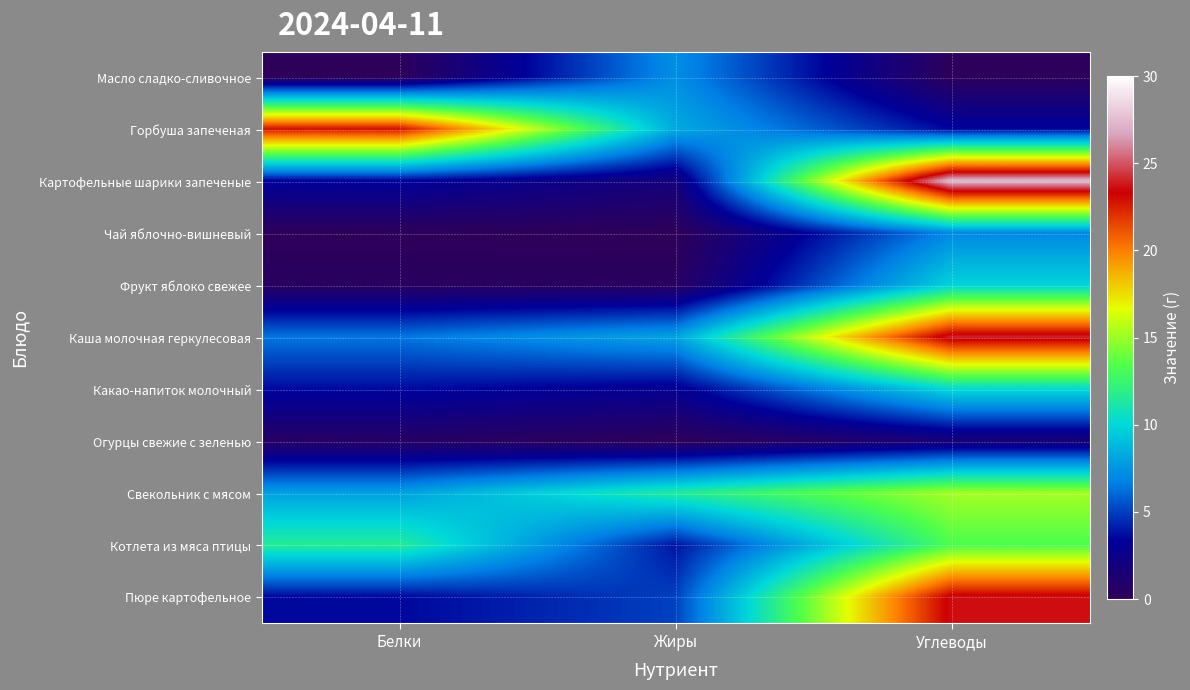

Reading left to right, transcribe all the data shown in this chart.

Масло сладко-сливочное: Белки=0.1	Жиры=7.2	Углеводы=0.1
Горбуша запеченая: Белки=22.8	Жиры=8.3	Углеводы=3.5
Картофельные шарики запеченые: Белки=3.4	Жиры=1.8	Углеводы=27.4
Чай яблочно-вишневый: Белки=0.1	Жиры=0.0	Углеводы=7.0
Фрукт яблоко свежее: Белки=0.4	Жиры=0.4	Углеводы=9.8
Каша молочная геркулесовая: Белки=6.5	Жиры=8.1	Углеводы=24.0
Какао-напиток молочный: Белки=3.6	Жиры=3.0	Углеводы=10.1
Огурцы свежие с зеленью: Белки=0.6	Жиры=0.1	Углеводы=1.6
Свекольник с мясом: Белки=7.9	Жиры=11.4	Углеводы=15.2
Котлета из мяса птицы: Белки=11.6	Жиры=3.9	Углеводы=13.3
Пюре картофельное: Белки=3.5	Жиры=5.0	Углеводы=23.6